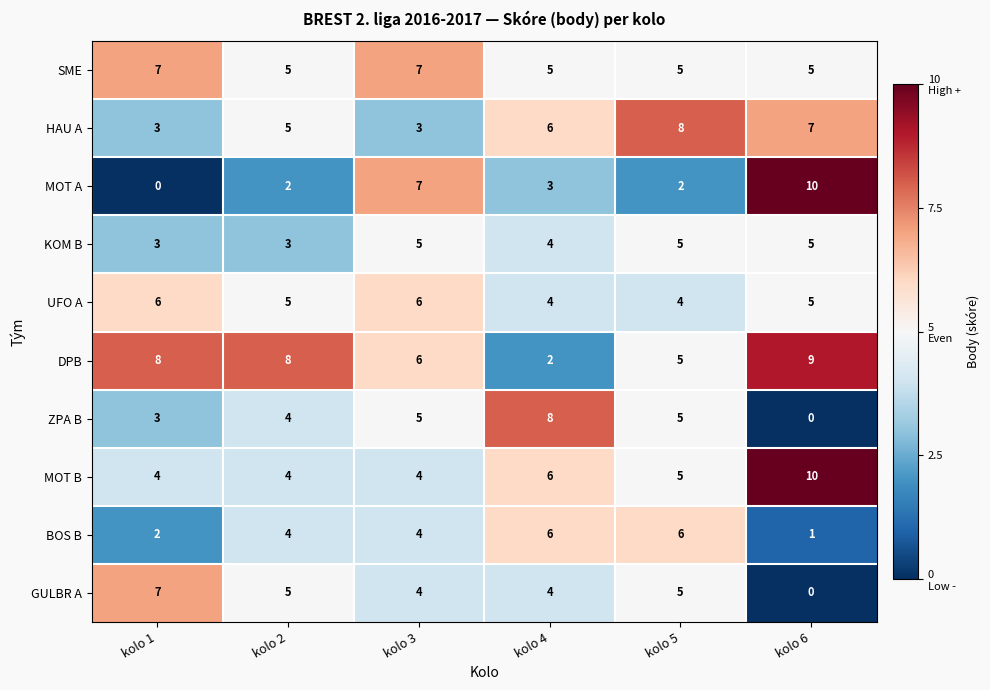

Which series has the widest spread of values?

MOT A